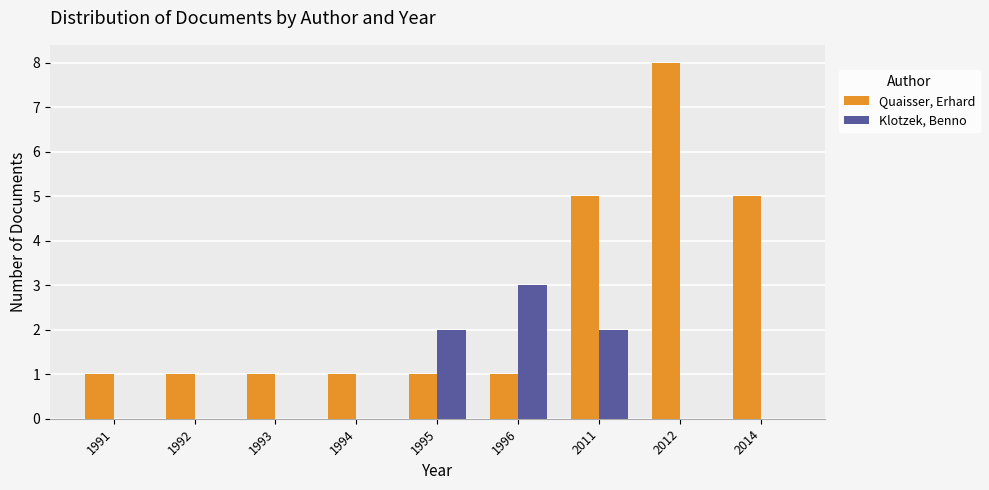

What is the average value of the Klotzek, Benno series?

1